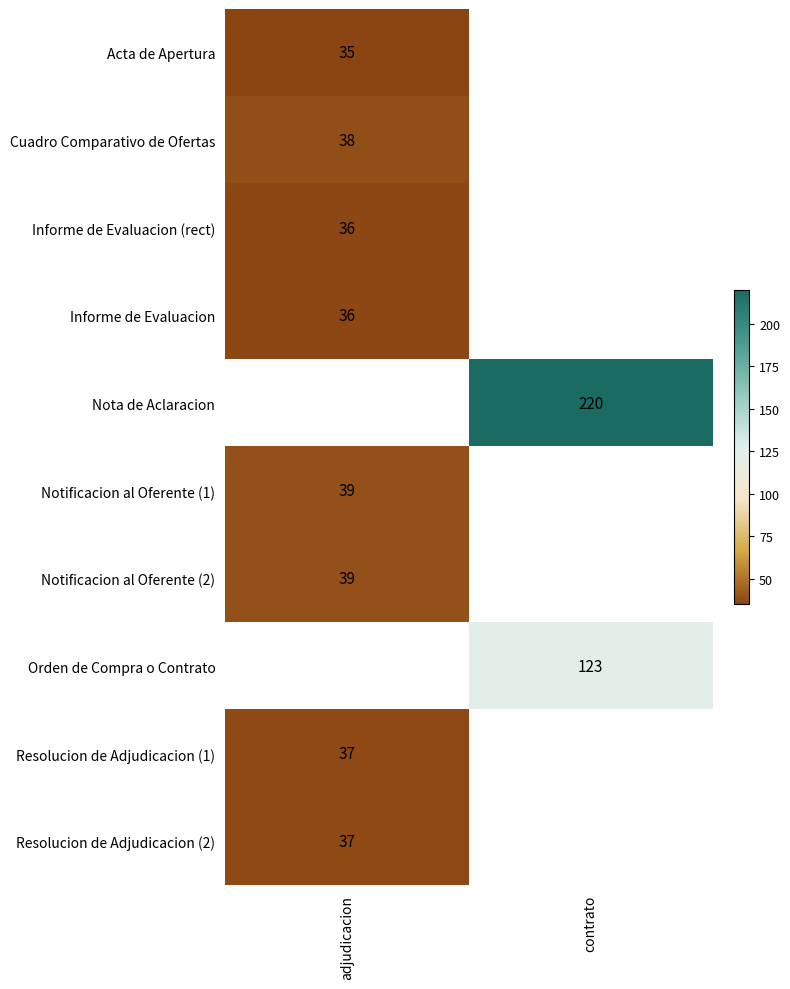

Which category has the highest value across all series?

contrato